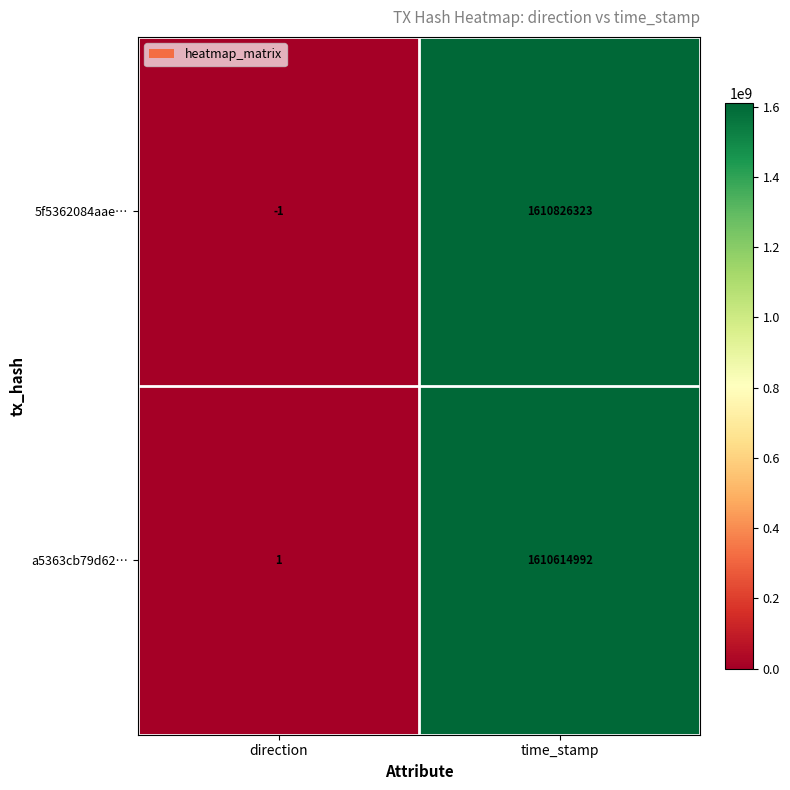

What is the spread (max minus min) of values at time_stamp?

211331